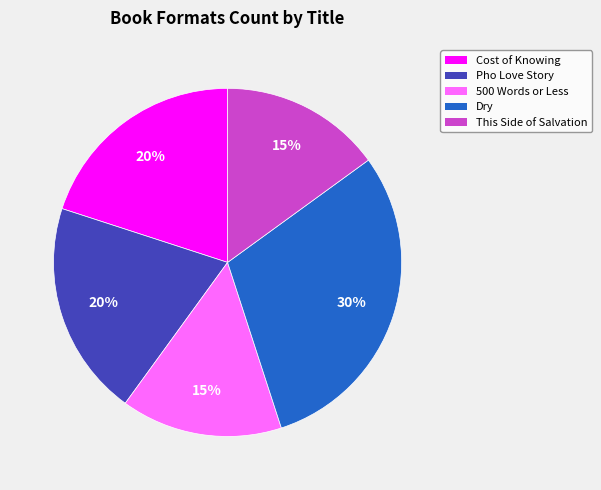

Does Cost of Knowing represent more than half of the total?

No